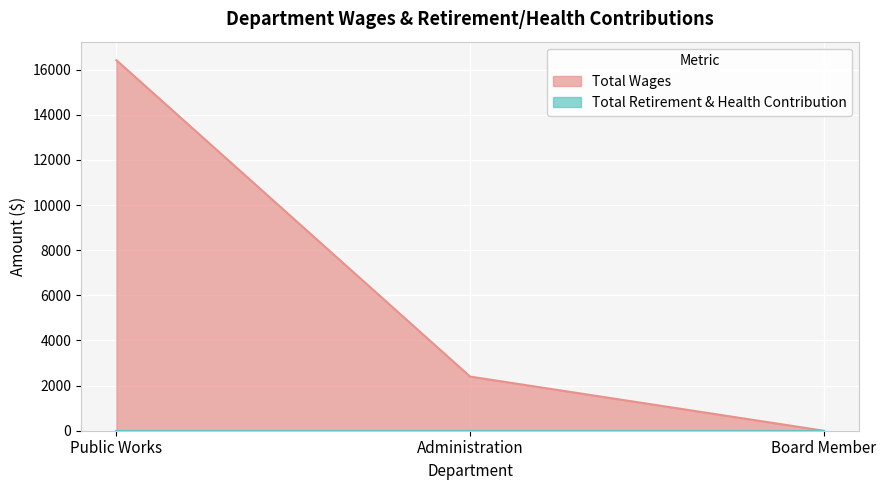

The value at Administration is 4205. True or false?

False